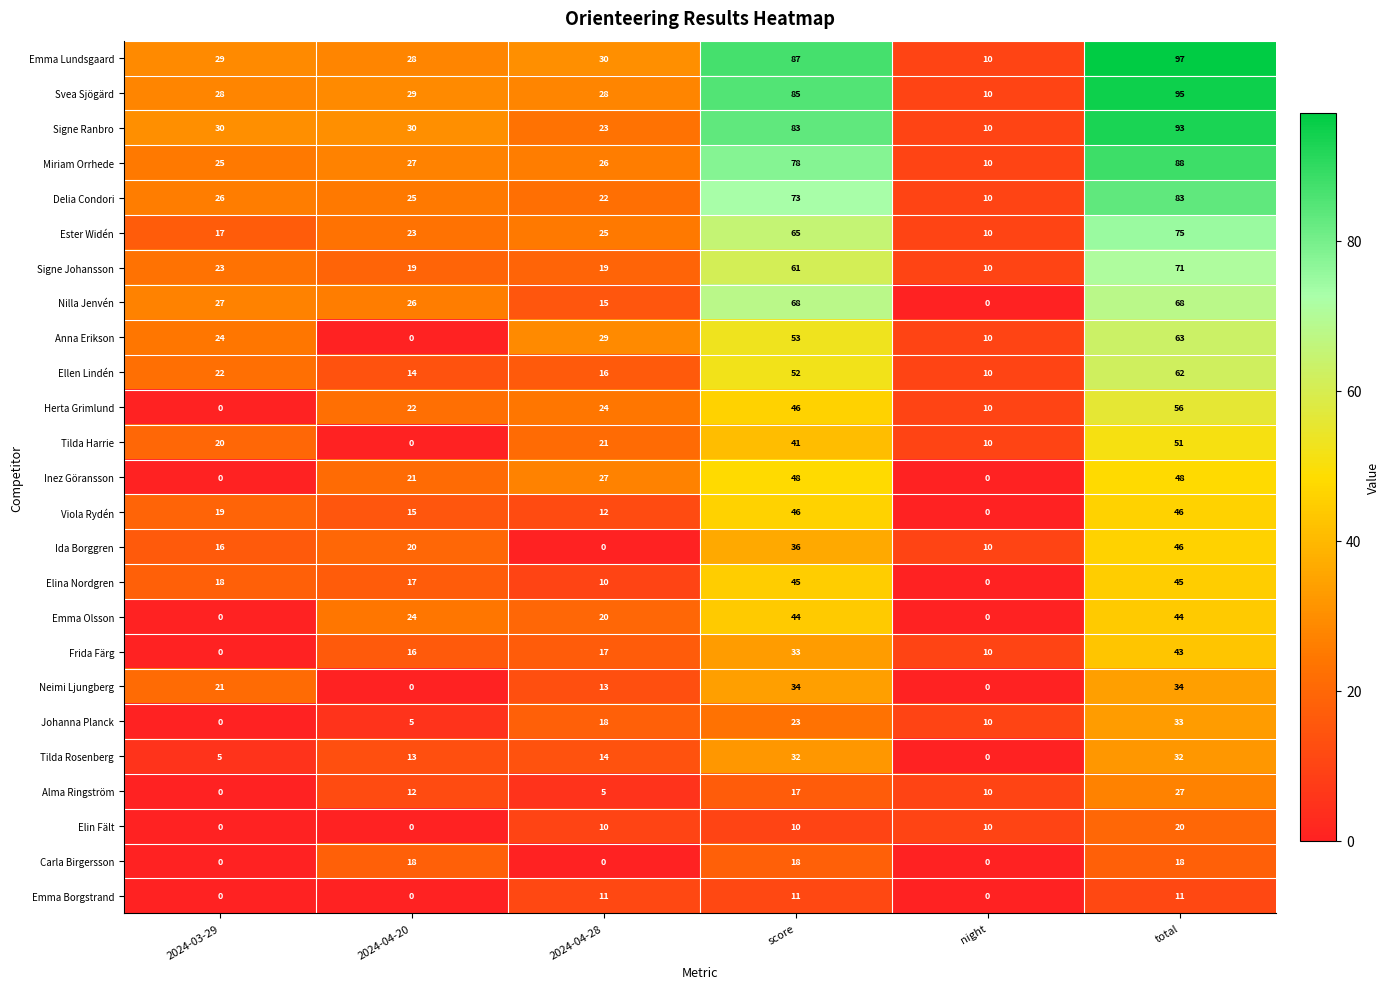

At which category is the sum across all series the highest?

total